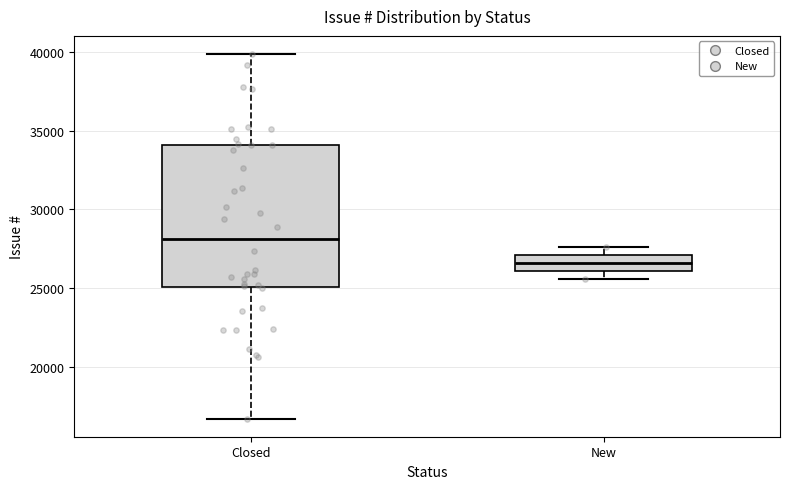

Reading left to right, transcribe this box plot: for each box, give where its median line is, the range the box spans, and where its two whiskers end, as read against the y-axis. The values are not printed on the chart, so give them approximately, as read against the axis.

Closed: median 28000, box 25000 to 34000, whiskers 16500 to 40000
New: median 26500, box 26000 to 27000, whiskers 25500 to 27500